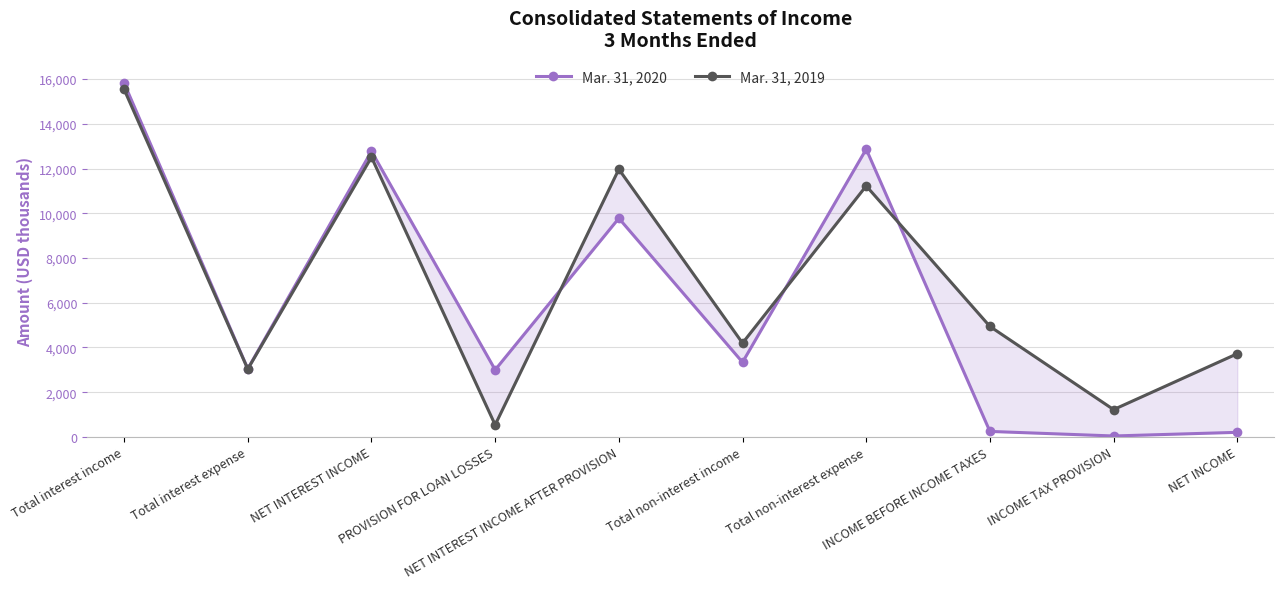

How many lines are shown in the chart?

2